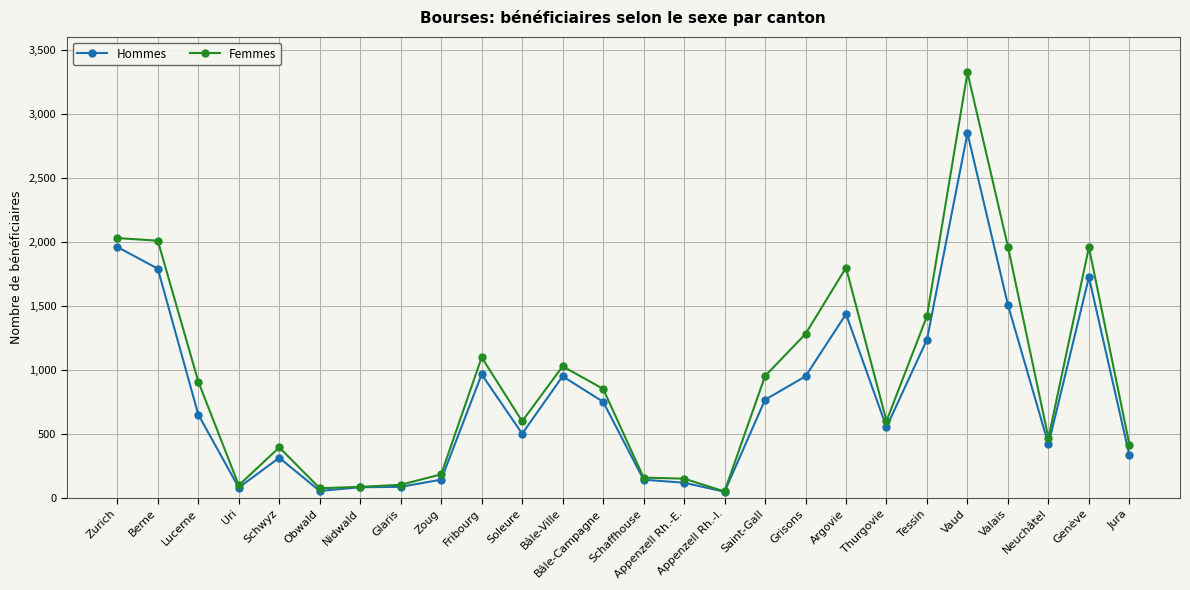

What is the spread (max minus min) of values at Tessin?

183